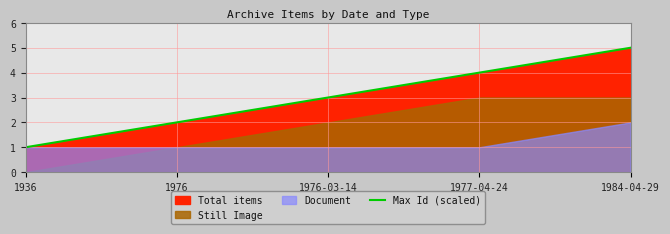

Rank the categories by value from highest to lowest.

1984-04-29, 1977-04-24, 1976-03-14, 1976, 1936